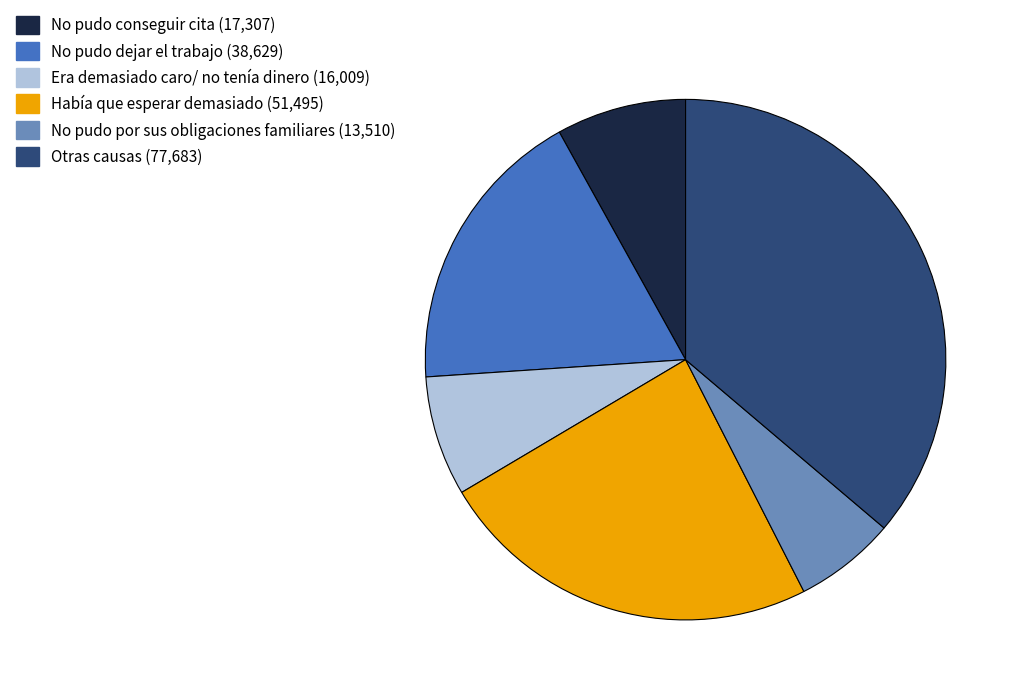

Combined, do Era demasiado caro/ no tenía dinero and Había que esperar demasiado account for over 50%?

No